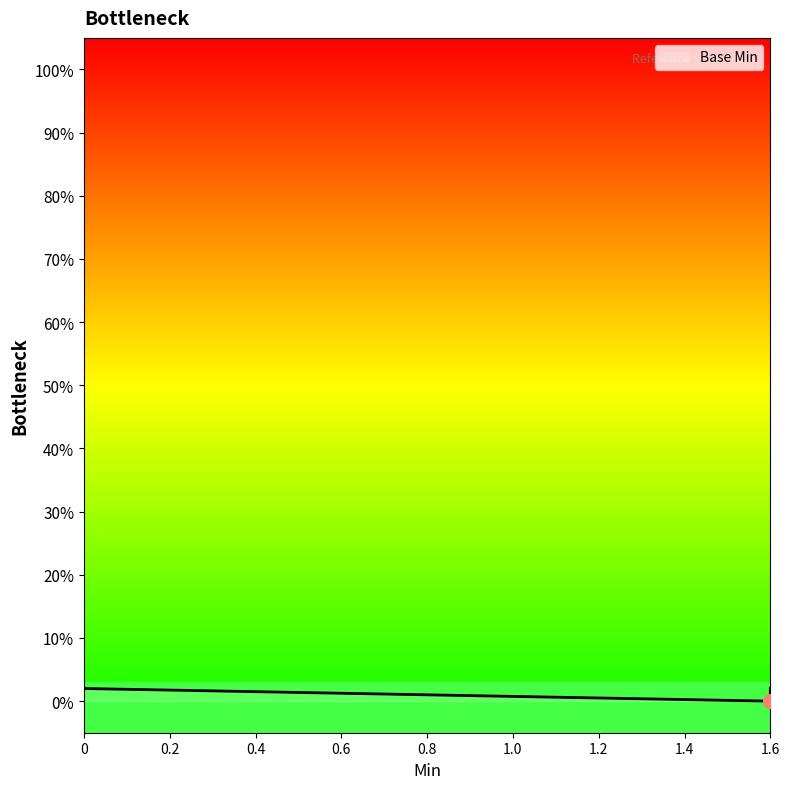

How many values are between 0 and 1?

5